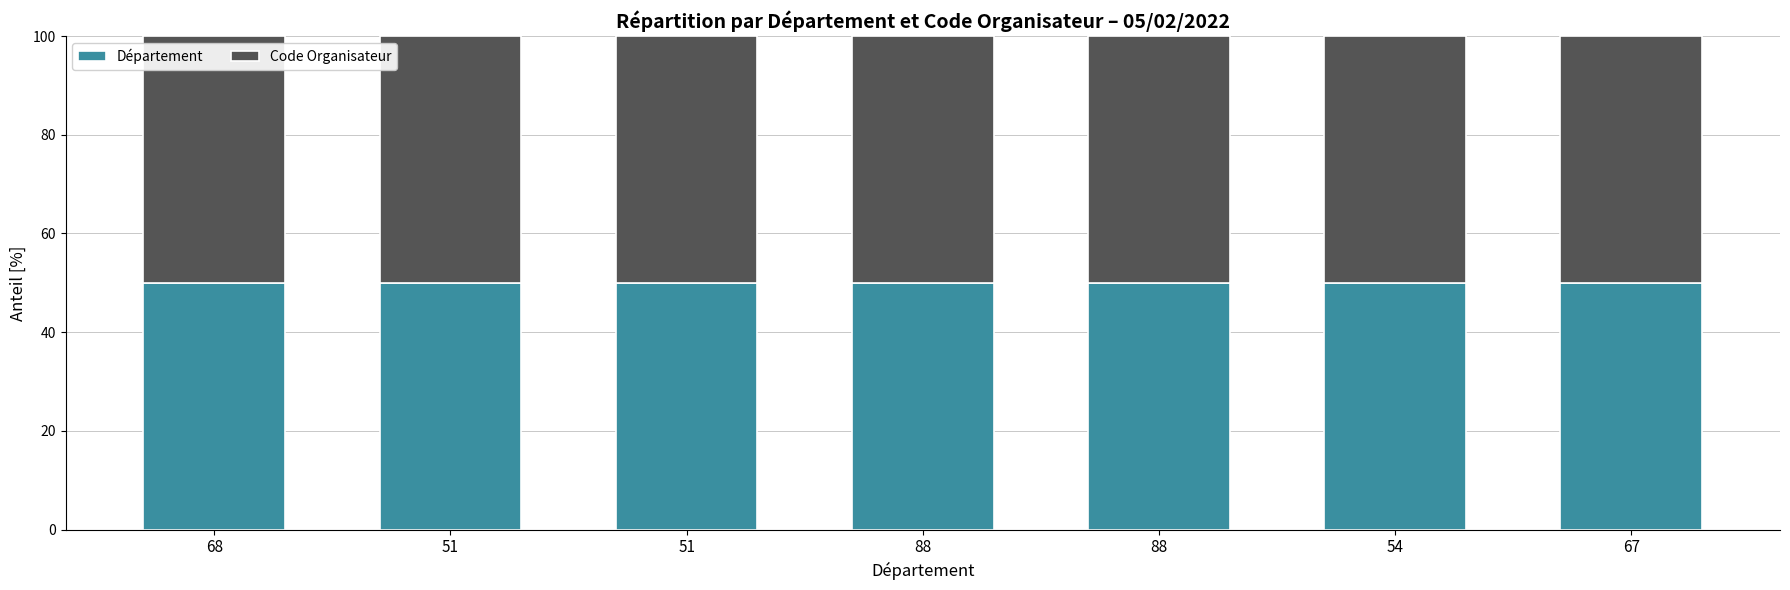

How many bars are there in total?

7